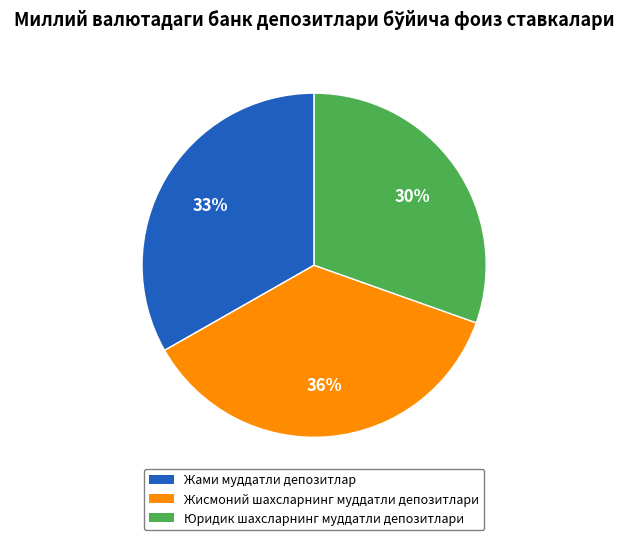

How many slices are in this pie chart?

3